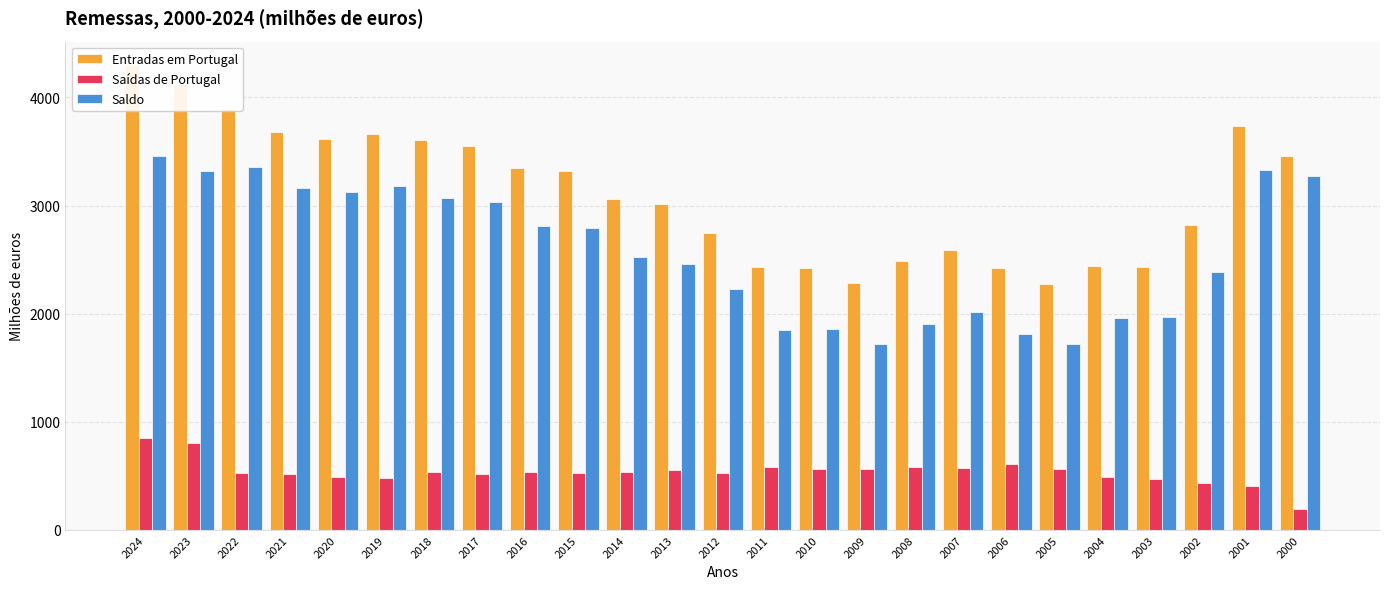

Does the chart contain stacked bars?

No